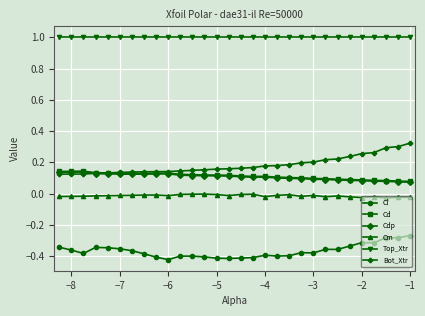

True or false: Cm and Bot_Xtr cross at least once.

False